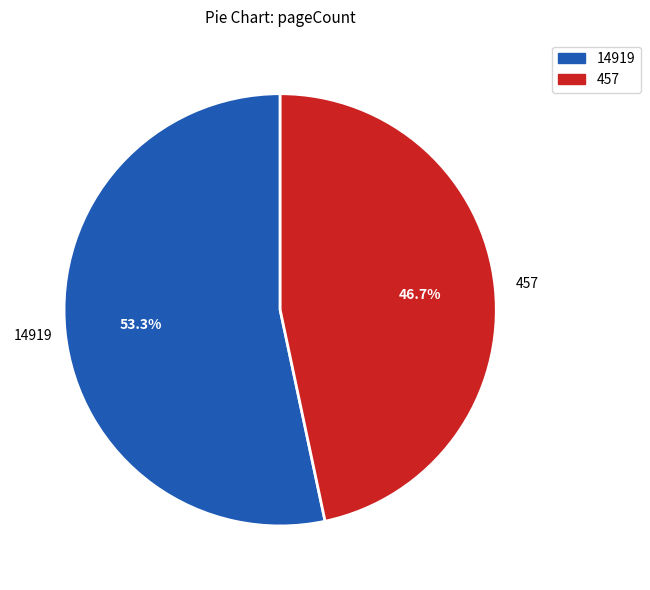

How many slices are in this pie chart?

2